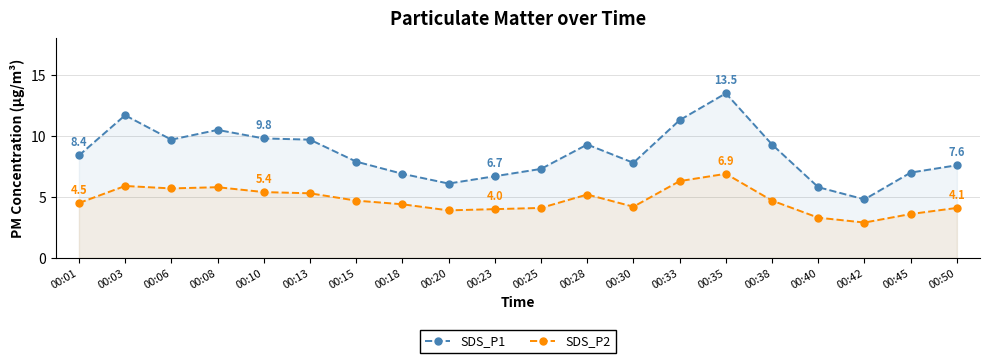

What are all the series names shown in the legend?

SDS_P1, SDS_P2